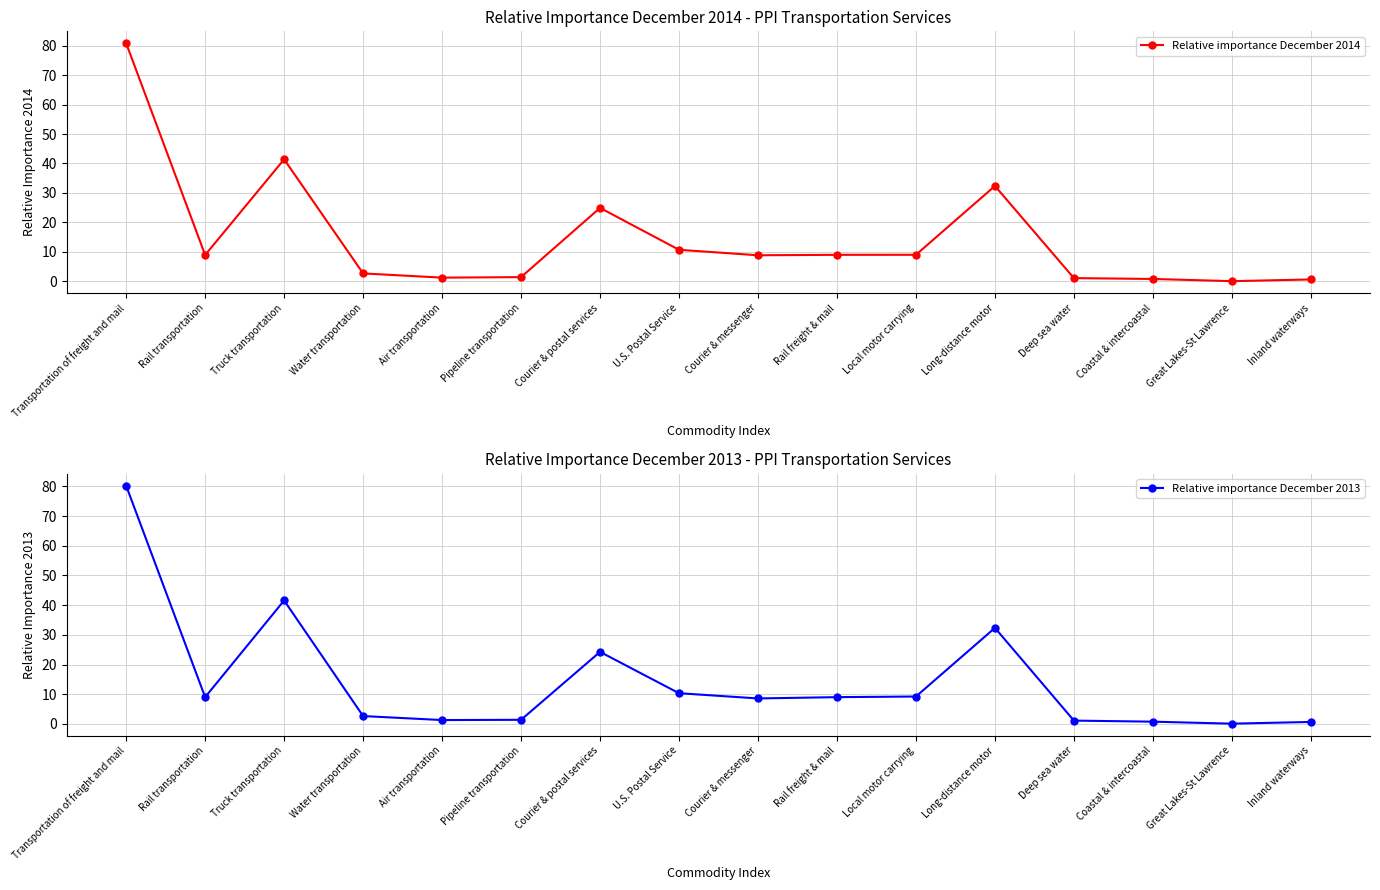

True or false: Relative importance December 2013 has a value of 0.7 at Inland waterways.

True